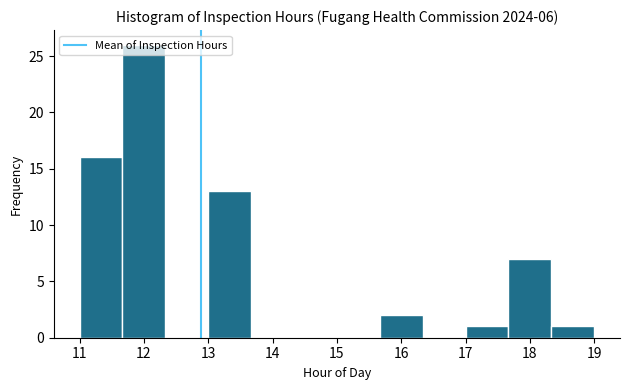

Over which range of the x-axis is the bar tallest?

11.7 to 12.3